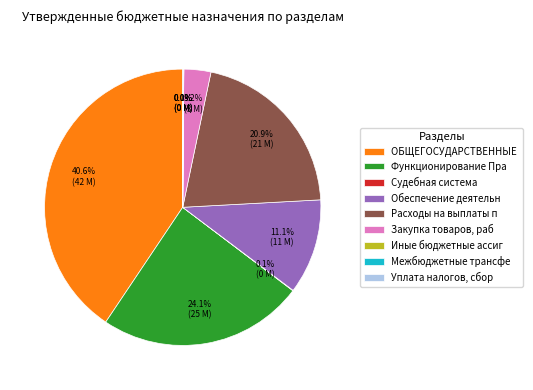

What is the largest slice in the pie chart?

ОБЩЕГОСУДАРСТВЕННЫЕ